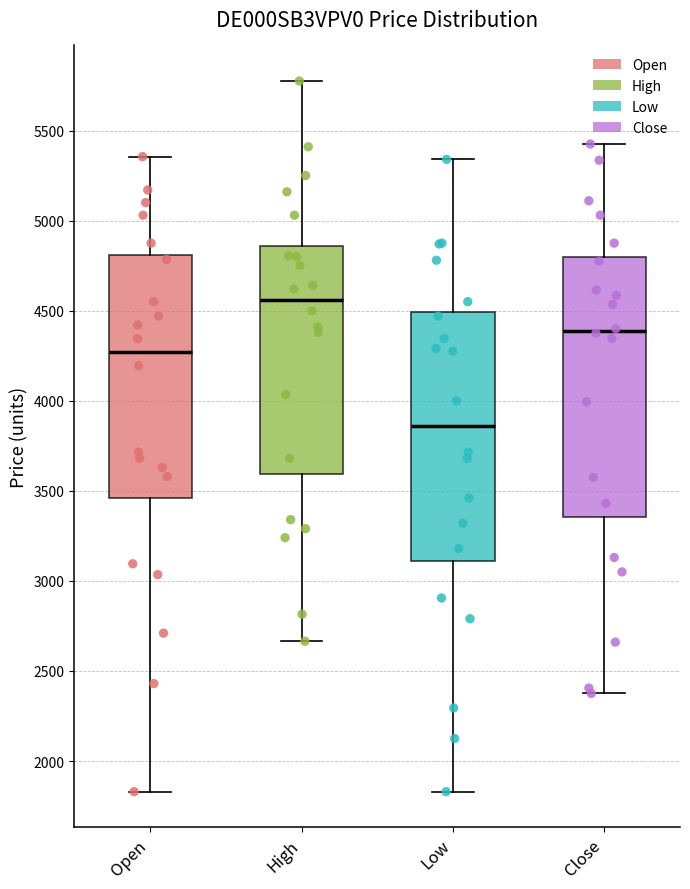

Comparing the boxes themselves (not the whiskers), which one is the tallest?

Close